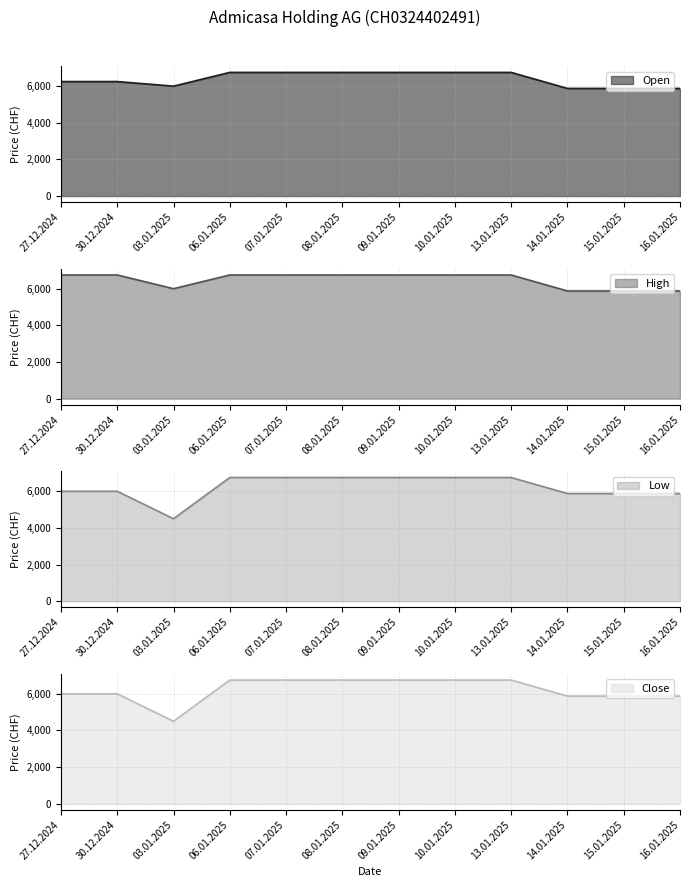

In Low, how many points are lower than both neighbors (excluding endpoints)?

1